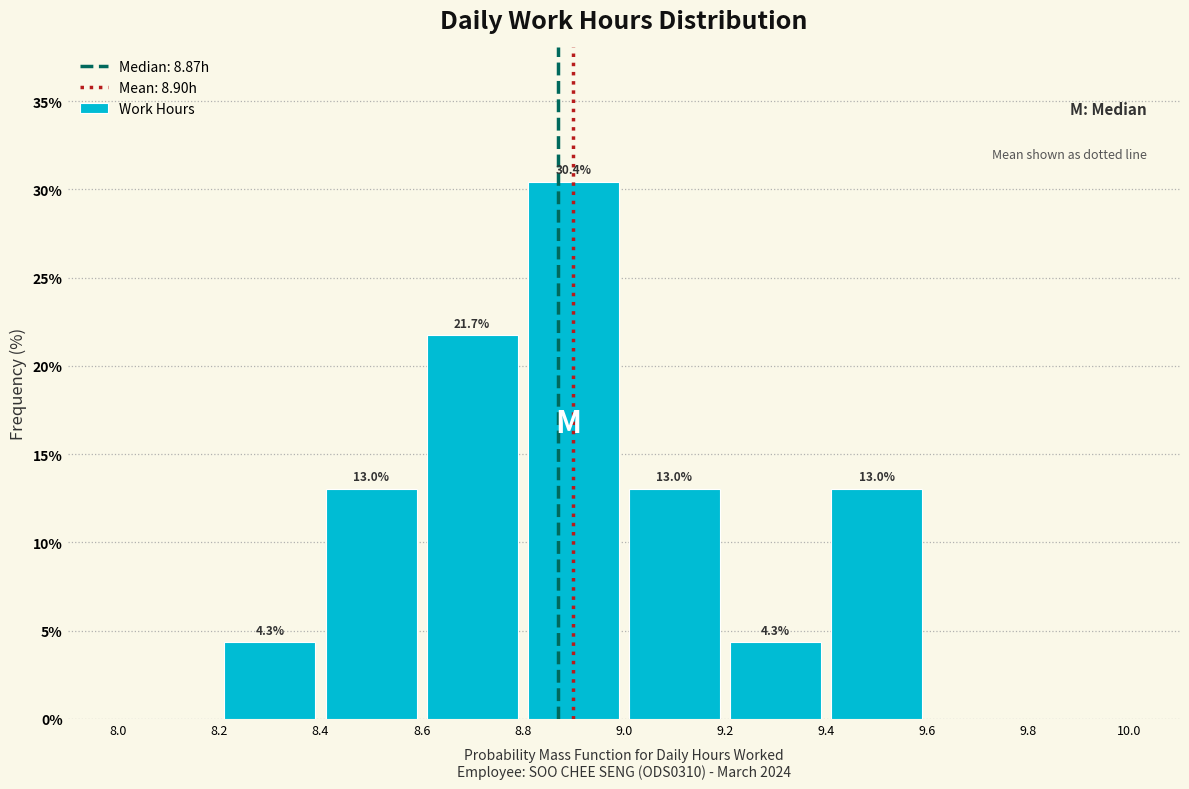

Which range on the x-axis has the tallest bar?

8.8 to 9.0